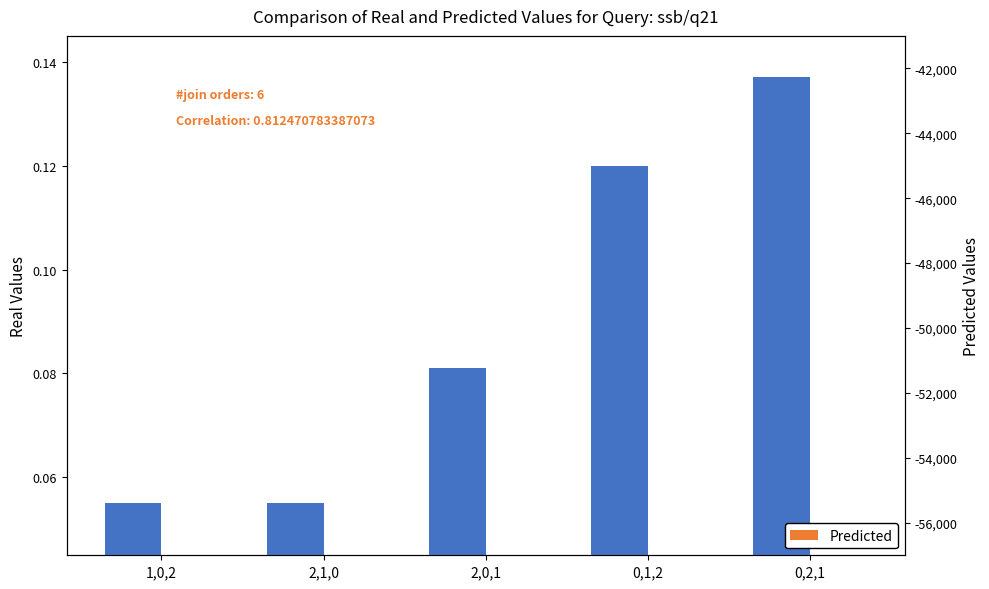

What is the difference between the second highest and minimum values in the Real Values series?

0.1